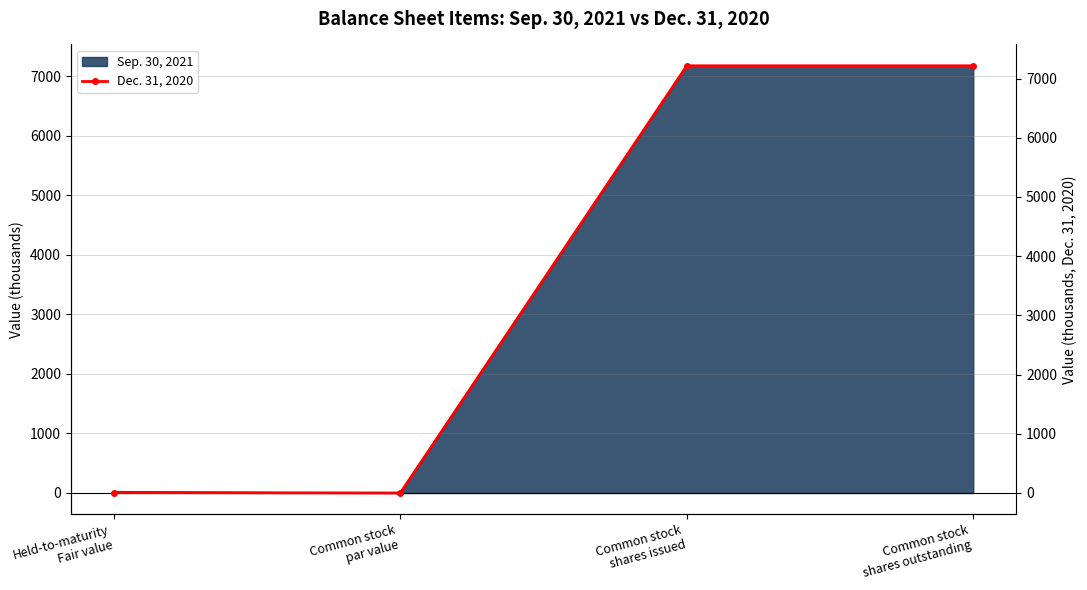

What is the ratio of the value at Common stock
shares issued to the value at Held-to-maturity
Fair value?

960.4